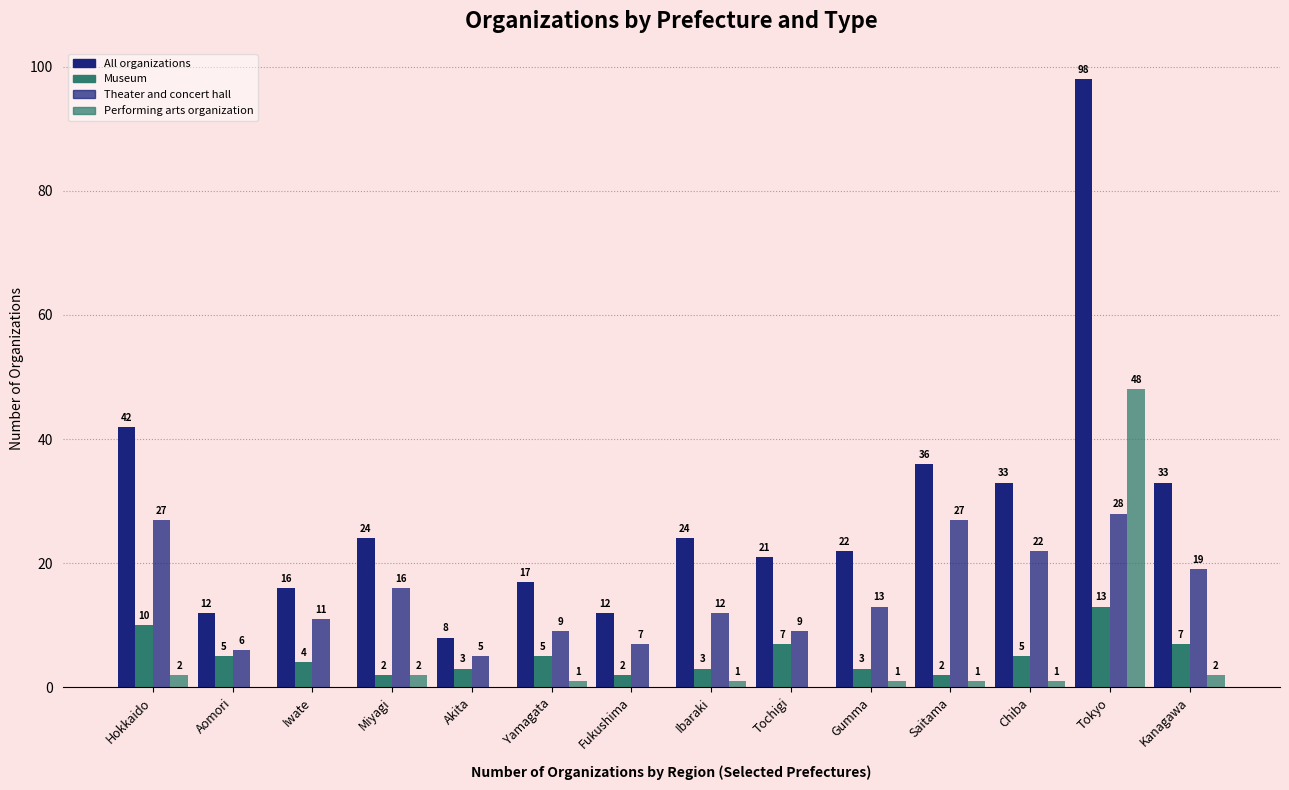

How many distinct data groups are displayed?

4